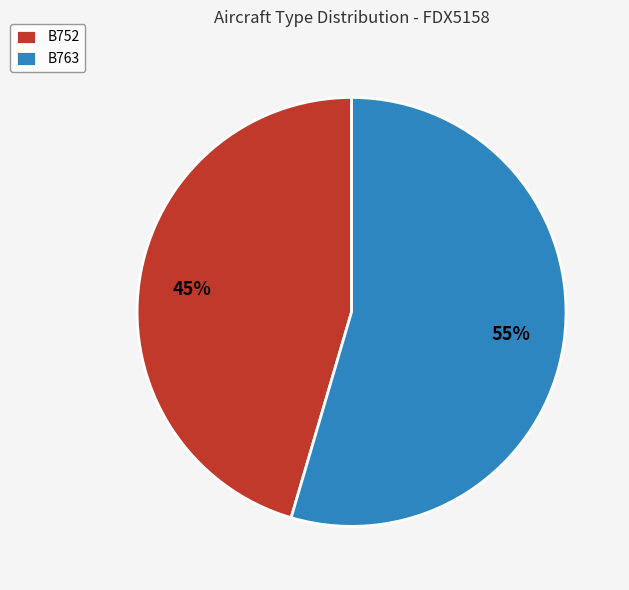

To the nearest percent, what percentage of the pie is B763?

55%